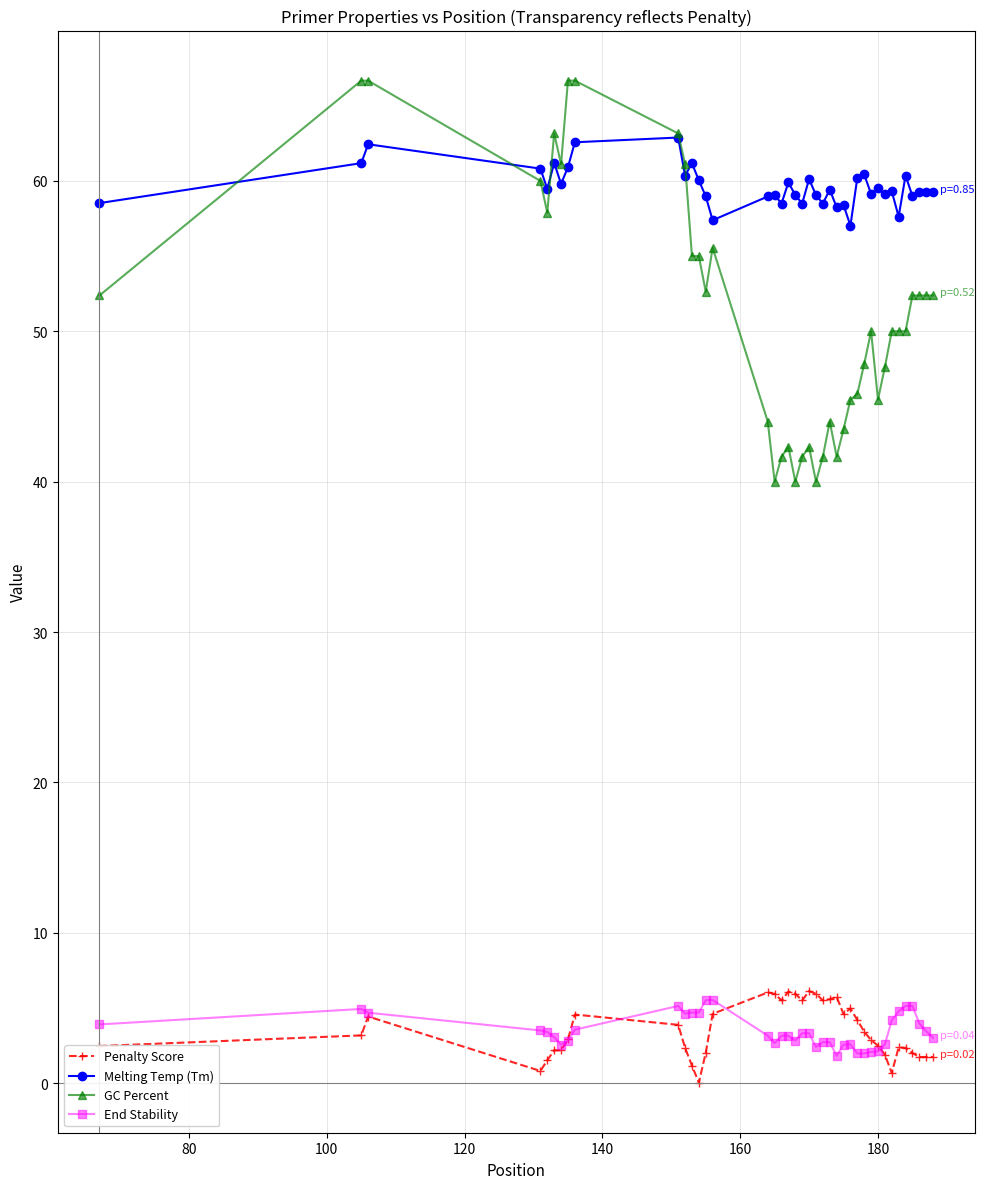

True or false: GC Percent and End Stability intersect in this chart.

False